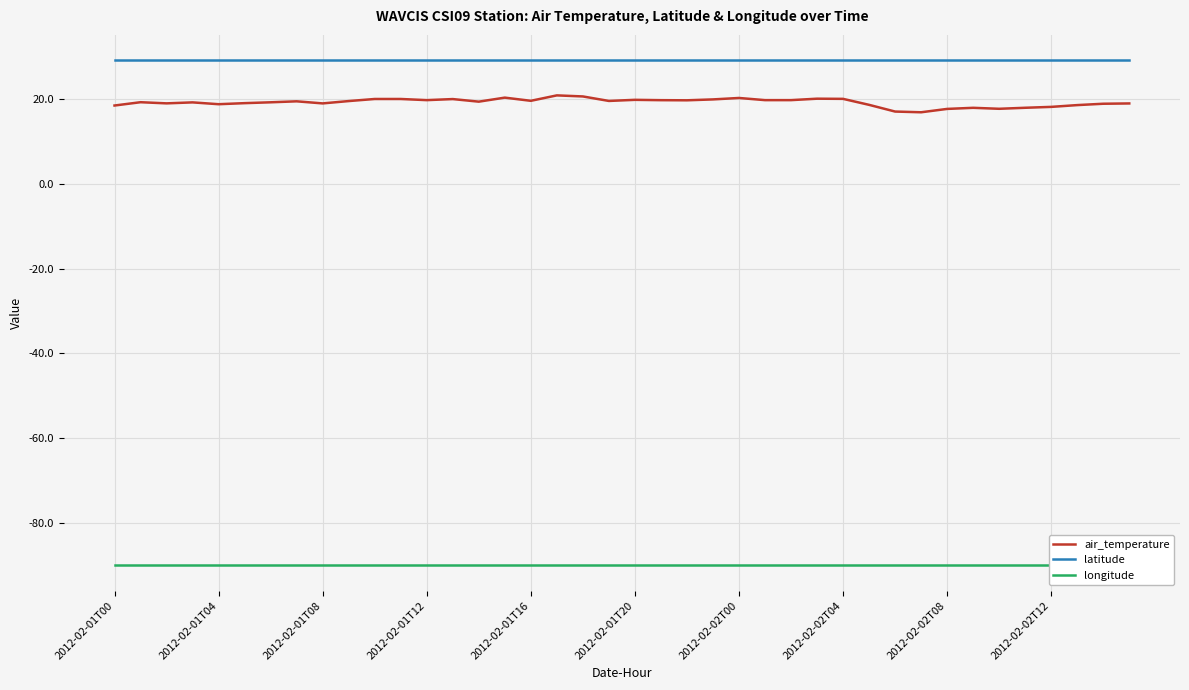

Is it true that longitude equals -156.3 at 35?

False